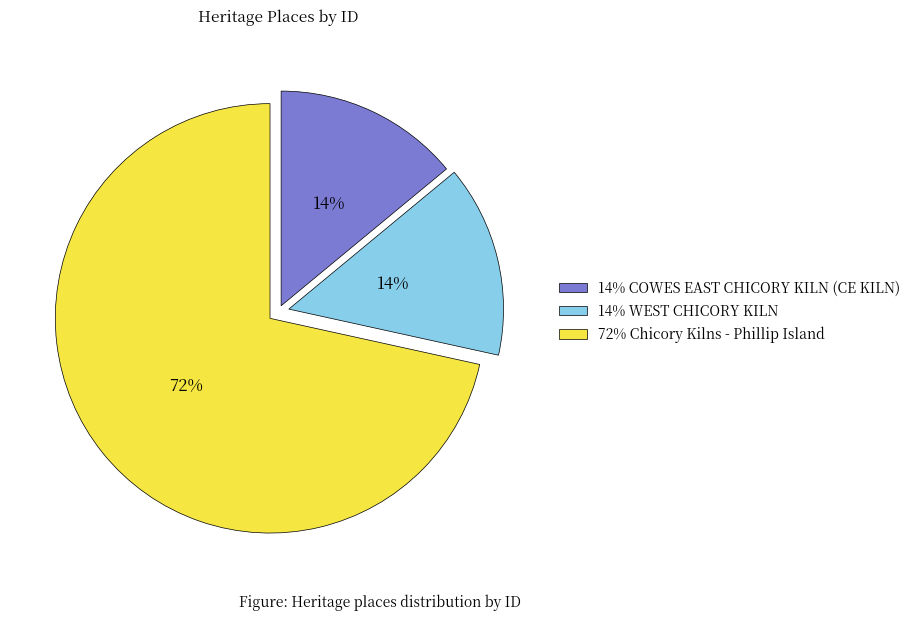

To the nearest percent, what is the difference between the largest and smallest slice percentages?

58%